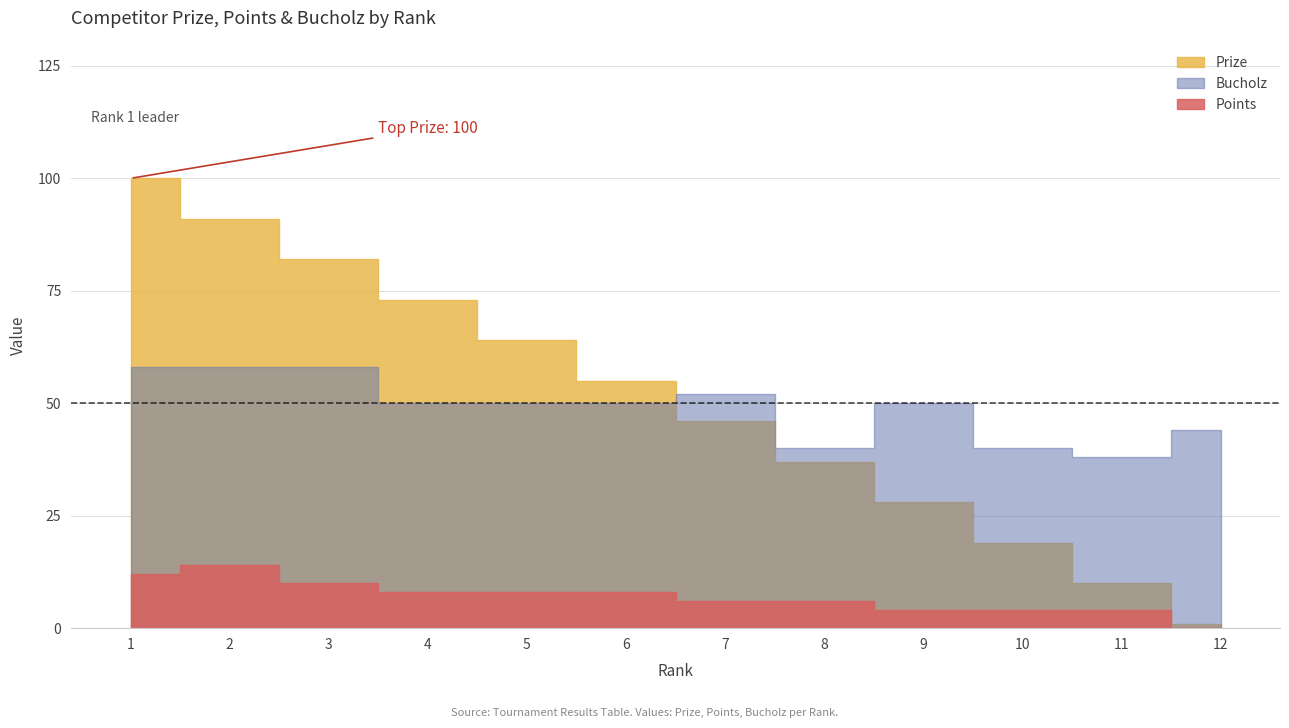

True or false: Bucholz and Points intersect in this chart.

False